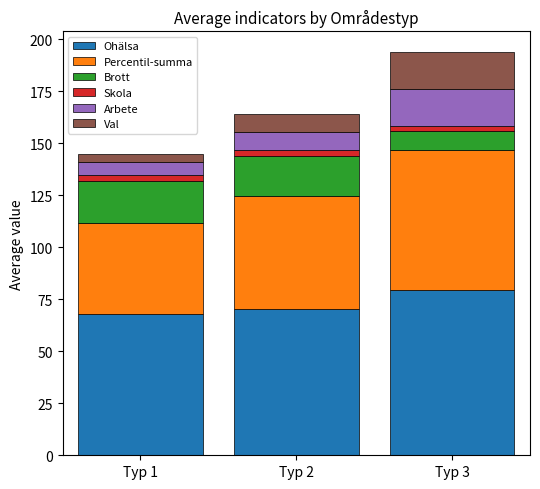

At which category is the sum across all series the highest?

Typ 3